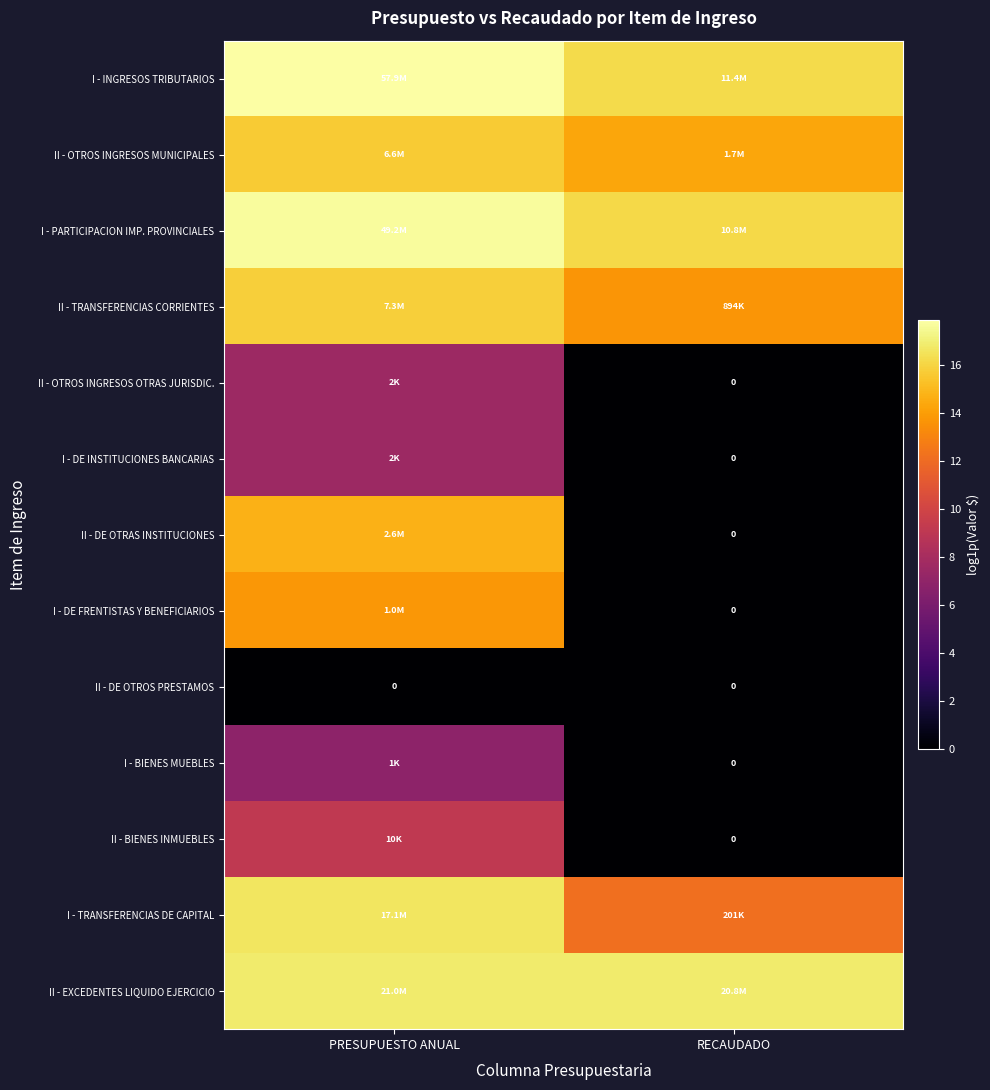

At which category is the sum across all series the highest?

PRESUPUESTO ANUAL